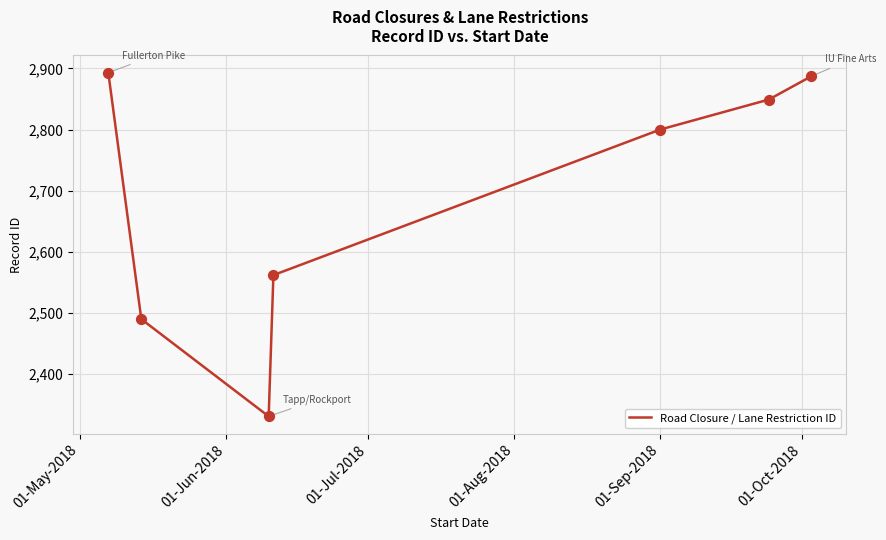

True or false: the data has more than 2 interior local peaks.

False